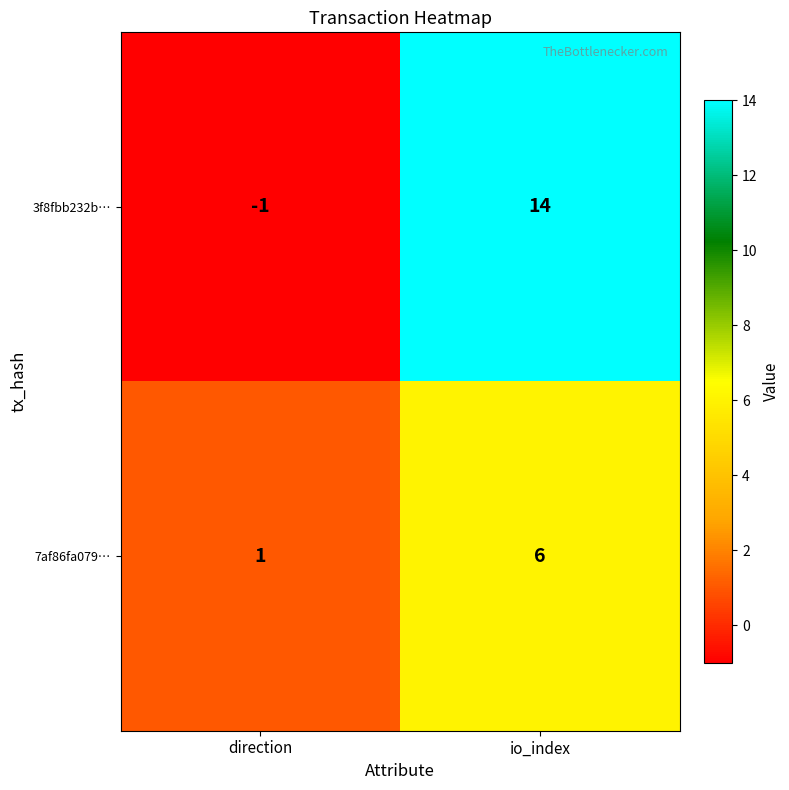

Between direction and io_index, which series saw the biggest shift?

3f8fbb232b…